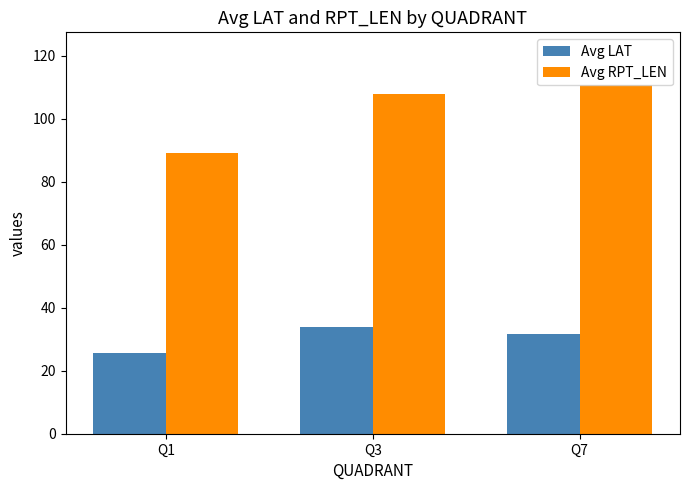

The value of Avg RPT_LEN at Q7 is 110.8. True or false?

True